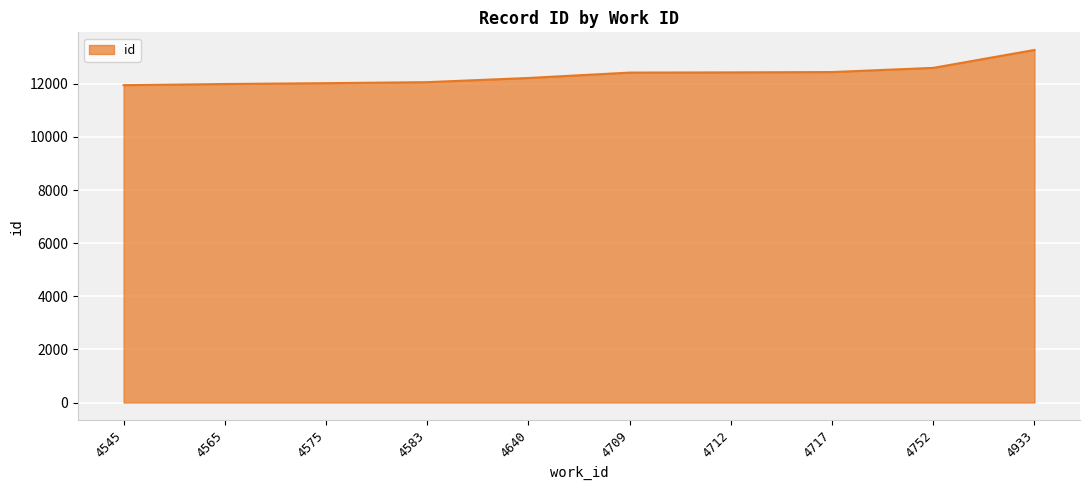

What is the difference between the values at 4752 and 4583?

538